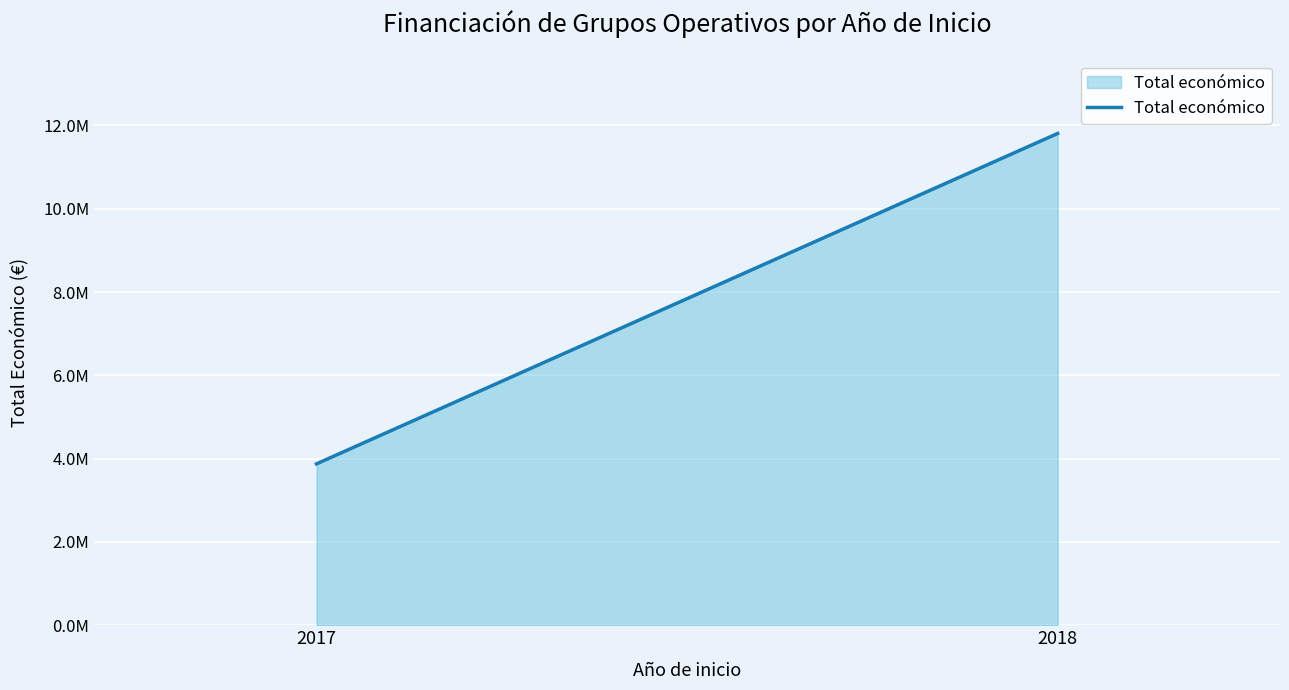

Which label corresponds to the largest value in the chart?

2018